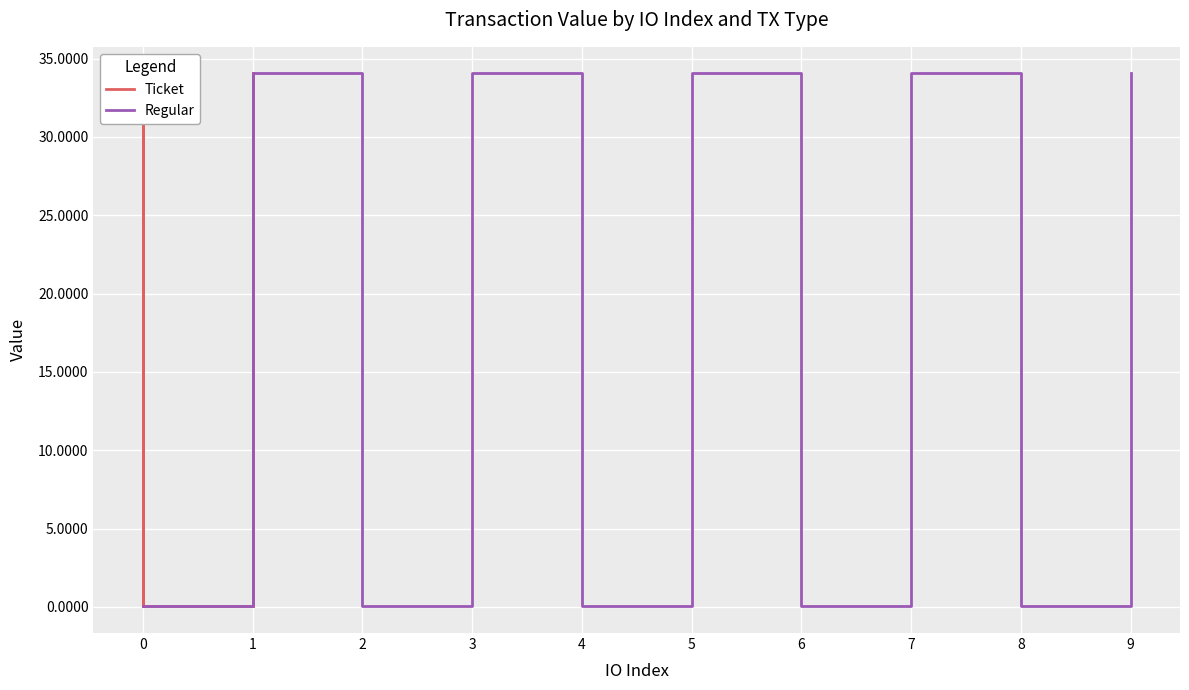

True or false: Regular has a value of 0.0 at 0.

True